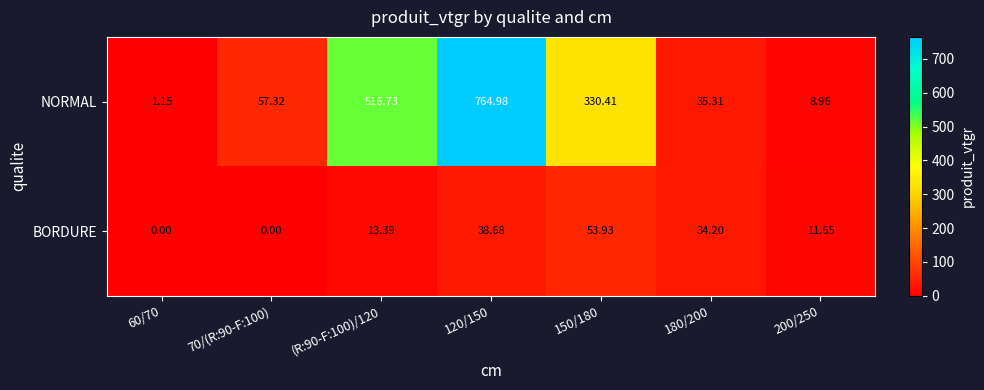

Which series has the widest spread of values?

NORMAL